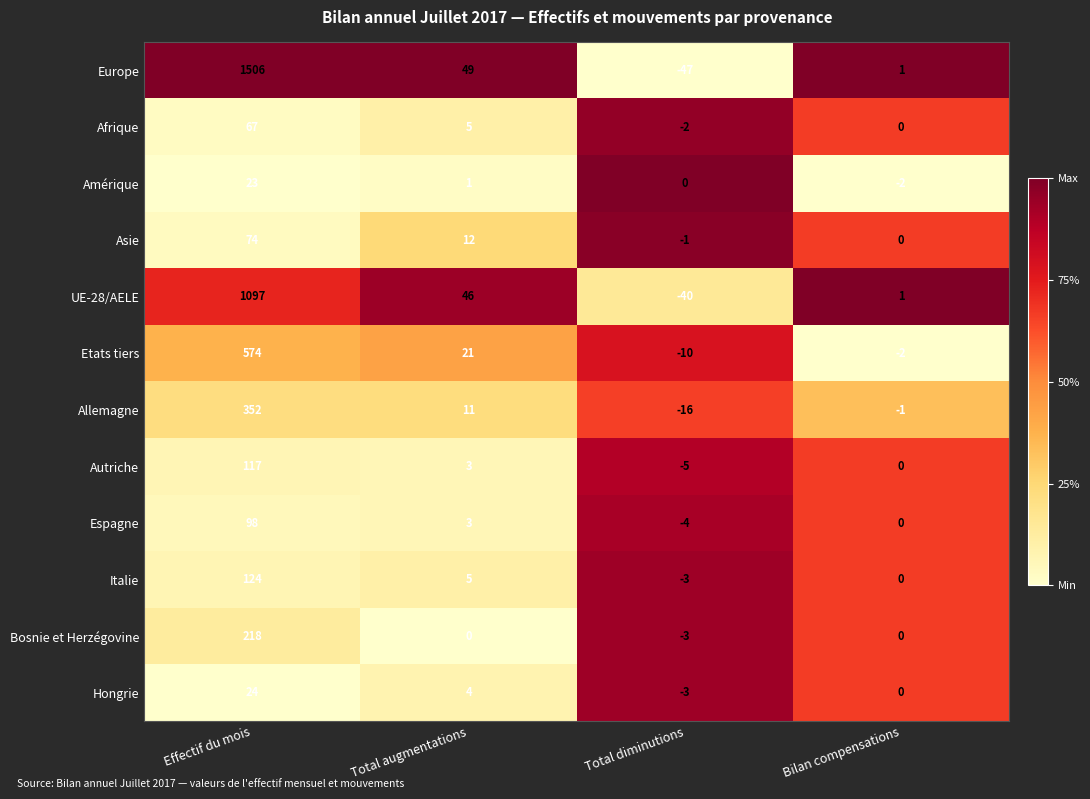

What is the smallest value displayed?

-47